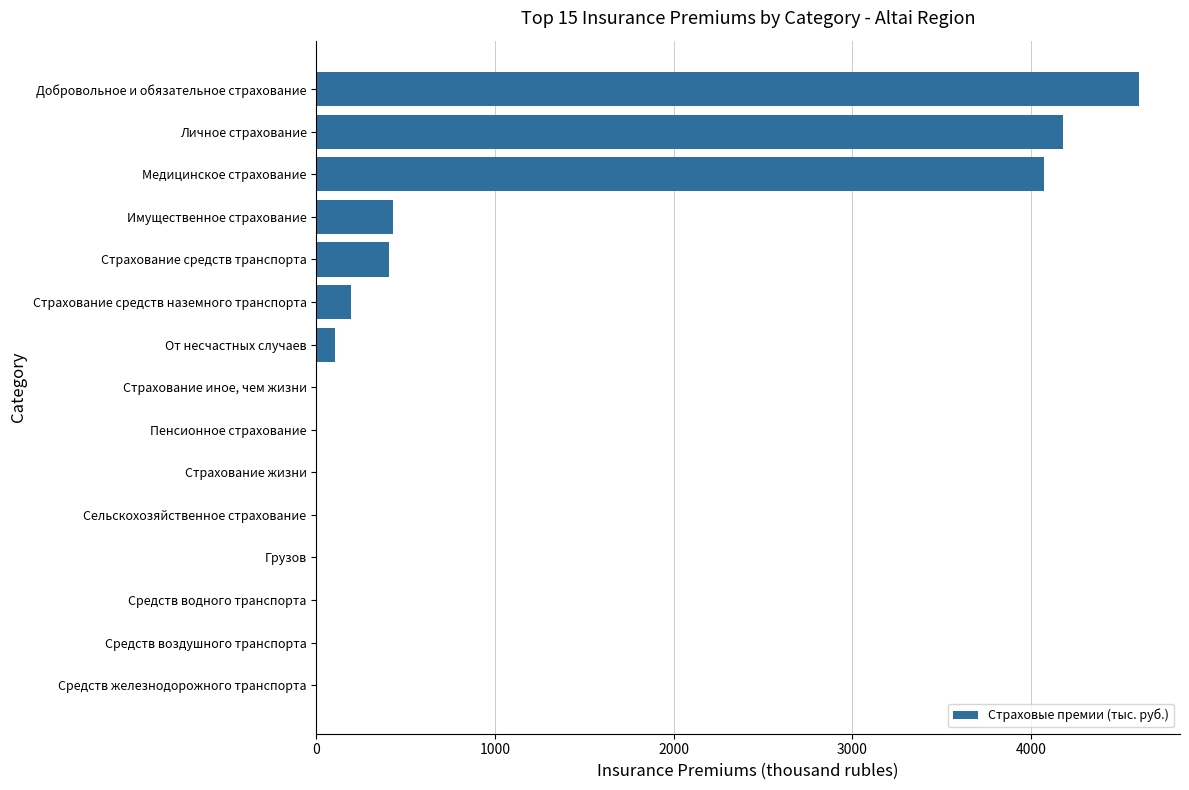

What is the sum of all values?

13988.3